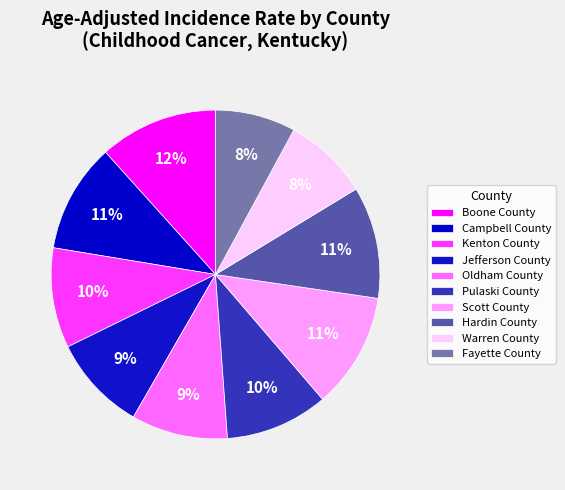

How many slices are in this pie chart?

10